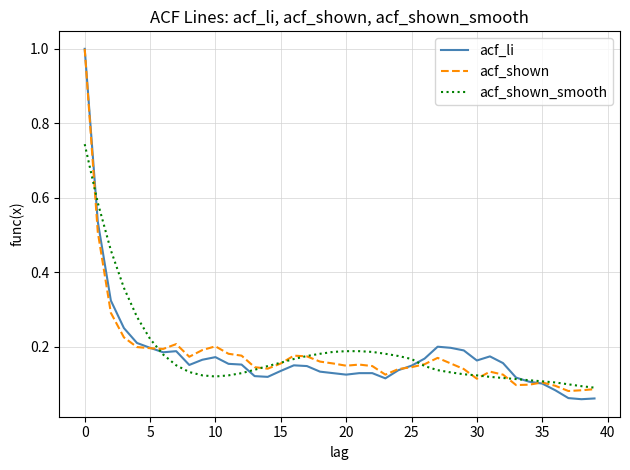

What is the maximum value shown in the chart?

1.0